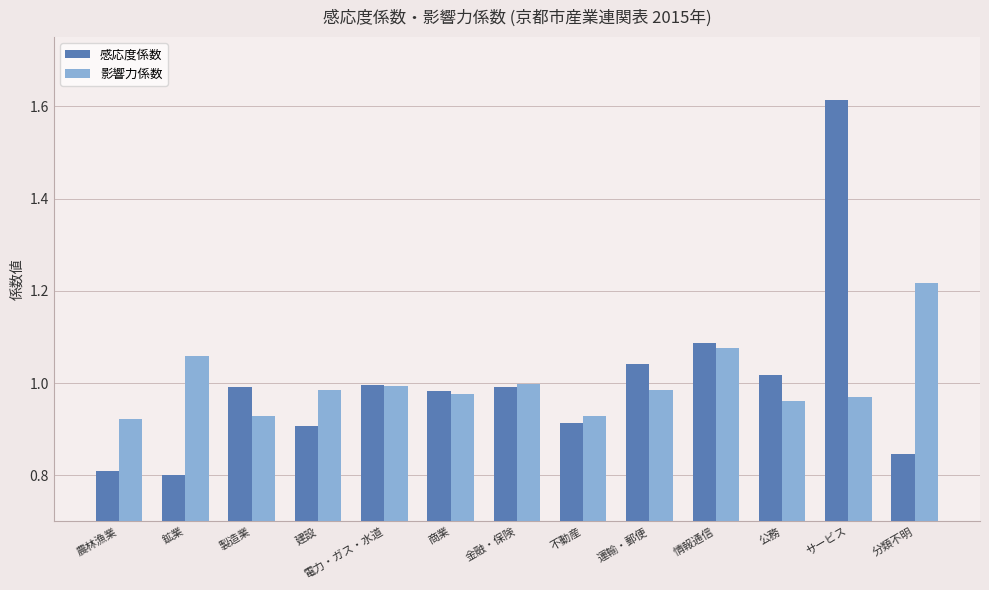

What position from the right is 農林漁業?

13